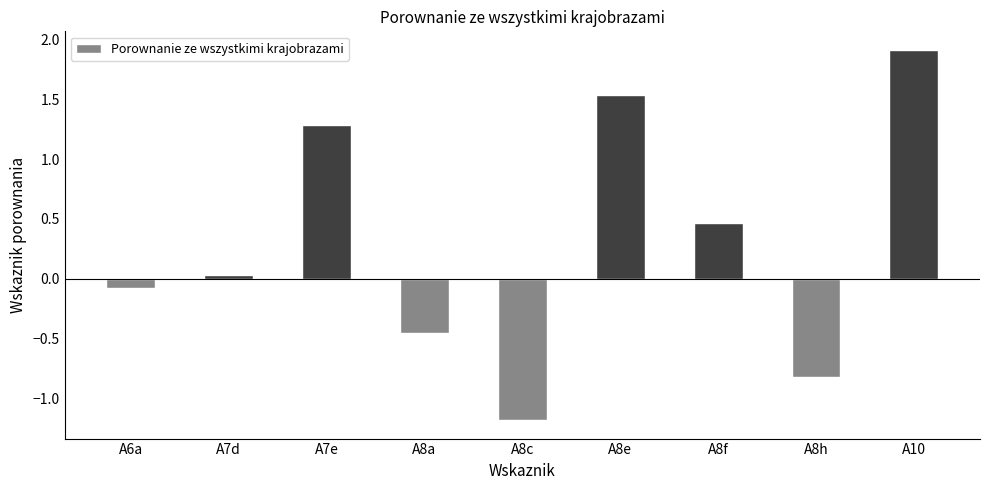

Rank the categories by value from lowest to highest.

A8c, A8h, A8a, A6a, A7d, A8f, A7e, A8e, A10